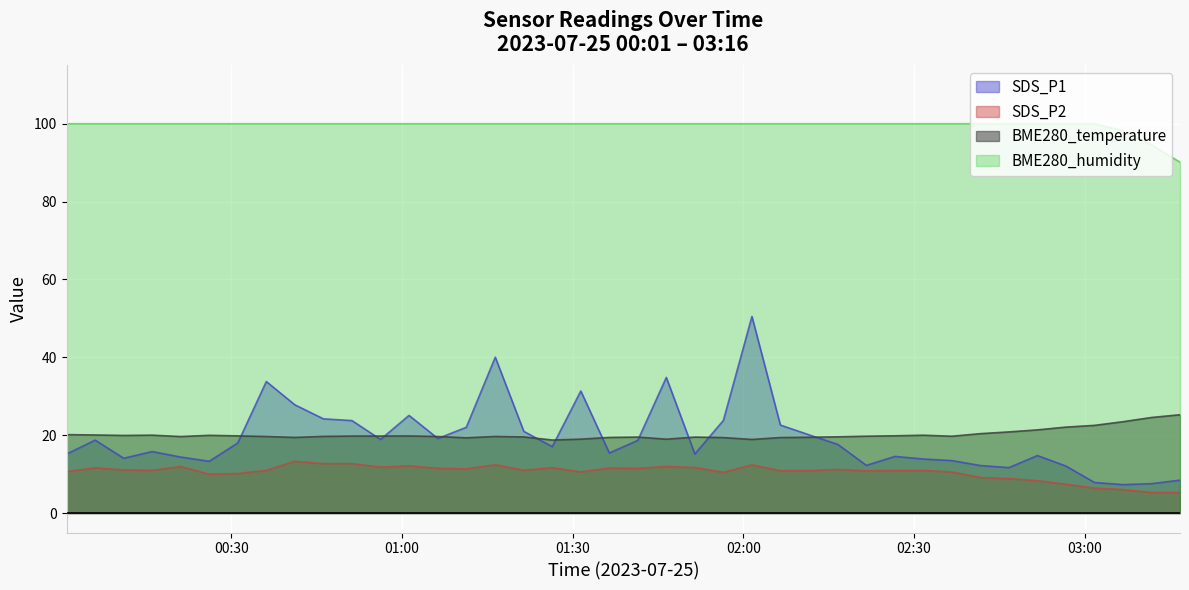

What is the lowest value of the SDS_P2 series?

5.3